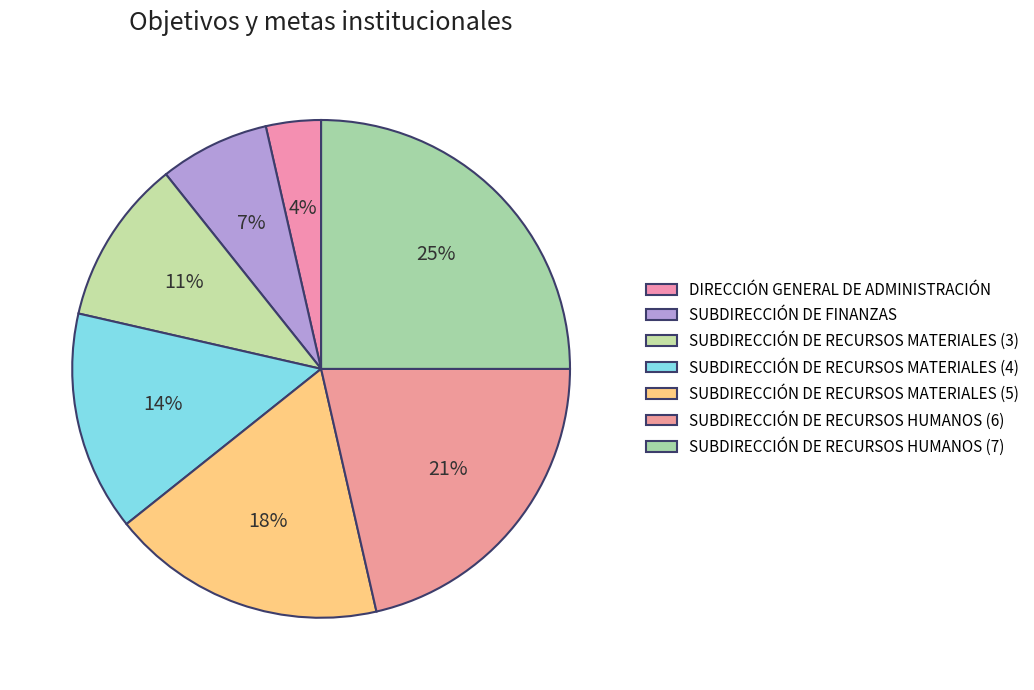

Does SUBDIRECCIÓN DE RECURSOS MATERIALES (4) account for over 50% of the chart?

No